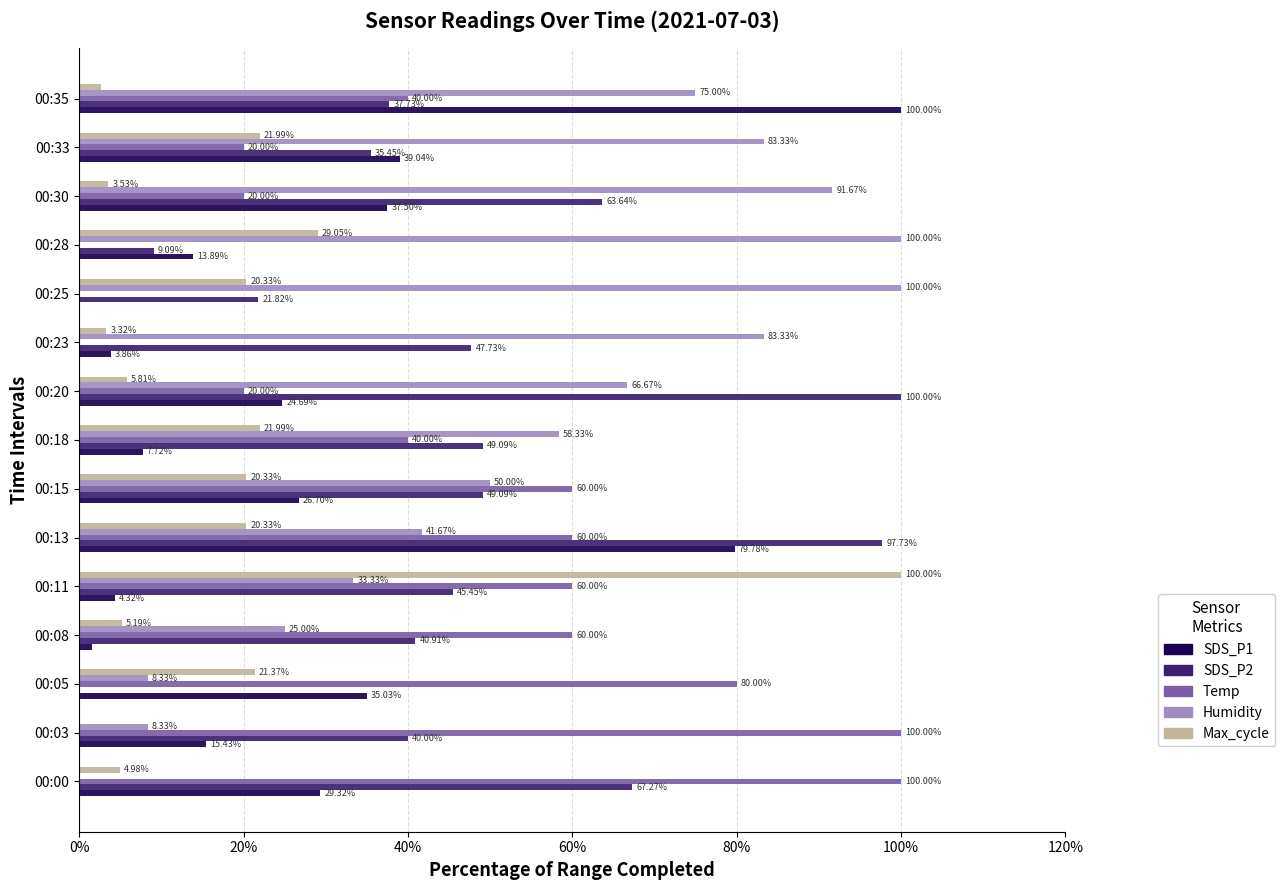

What is the sum of all Humidity values?

825.0